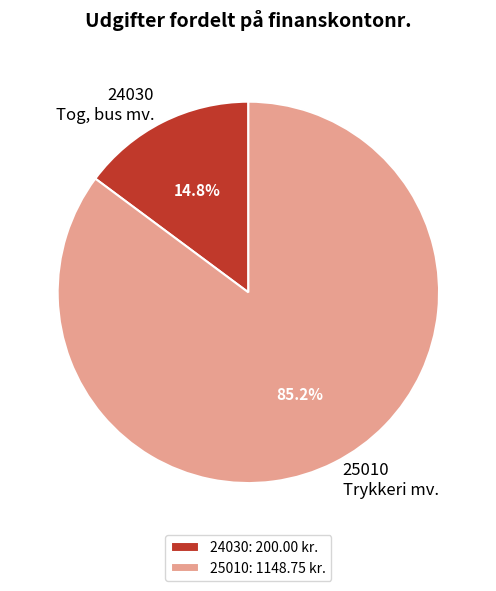

Between 24030 and 25010, which is larger?

25010